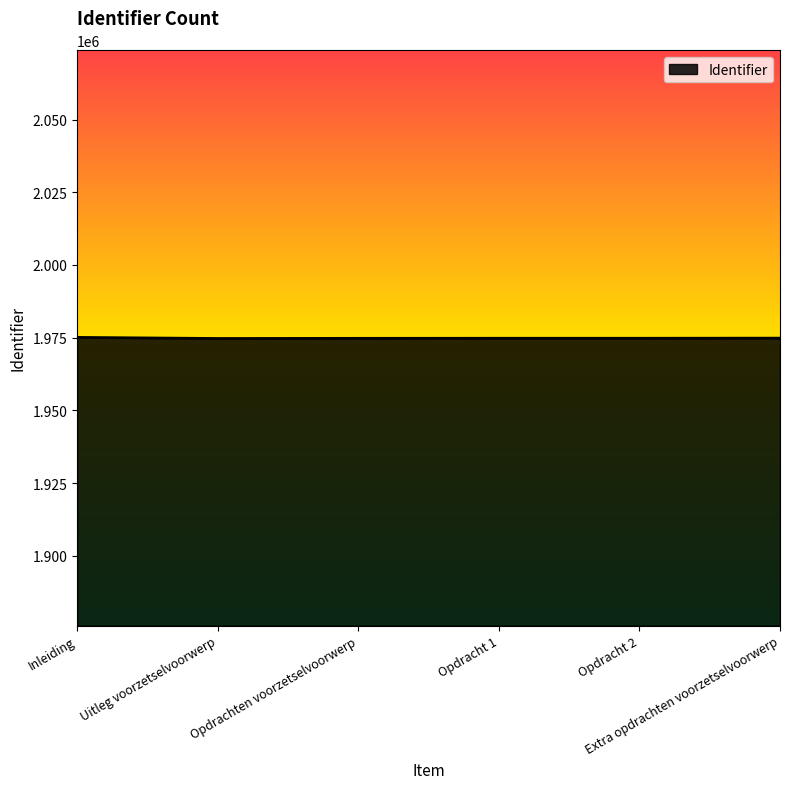

What is the maximum value shown in the chart?

1975081